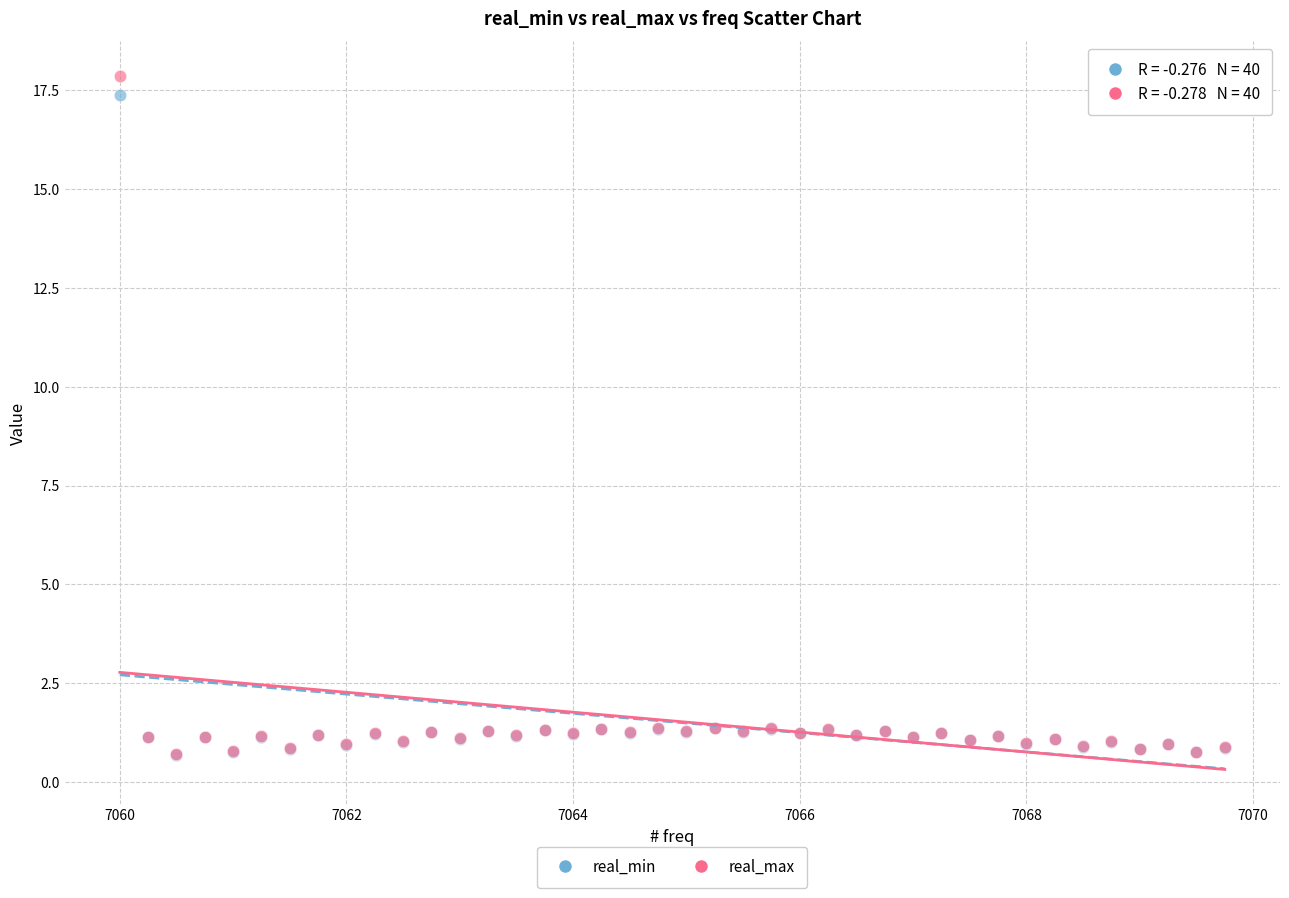

What are all the series names shown in the legend?

real_min, real_max